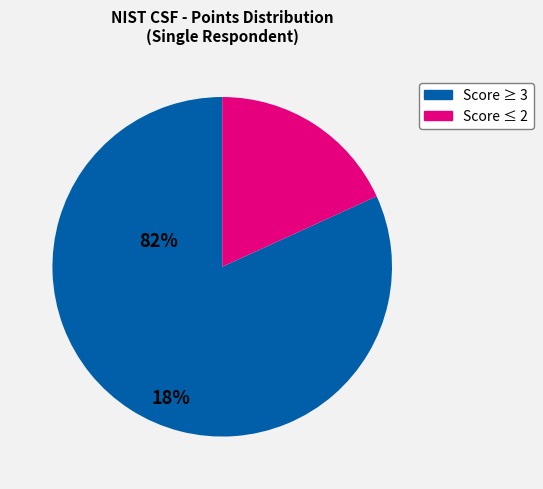

Is there any slice that represents more than half of the pie?

Yes